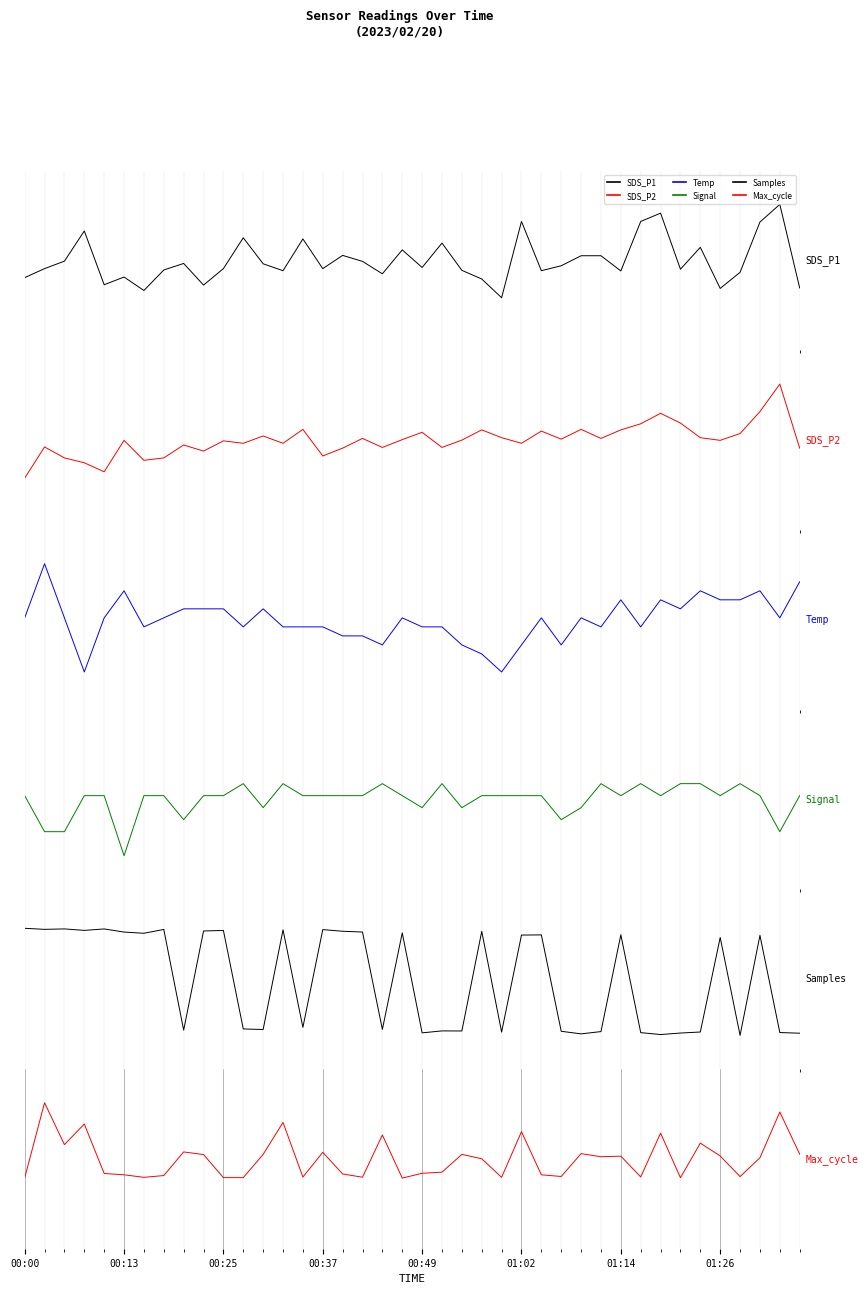

List the series in order of their peak value, highest first.

Max_cycle, SDS_P1, SDS_P2, Temp, Samples, Signal